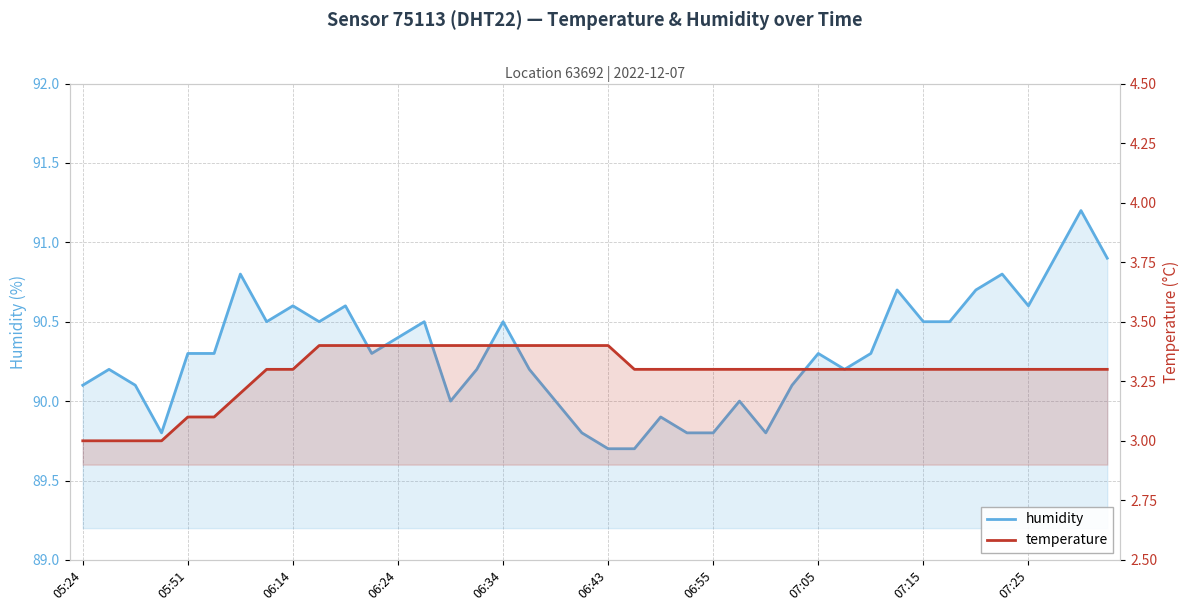

Rank the series at 05:51 from lowest to highest value.

temperature, humidity